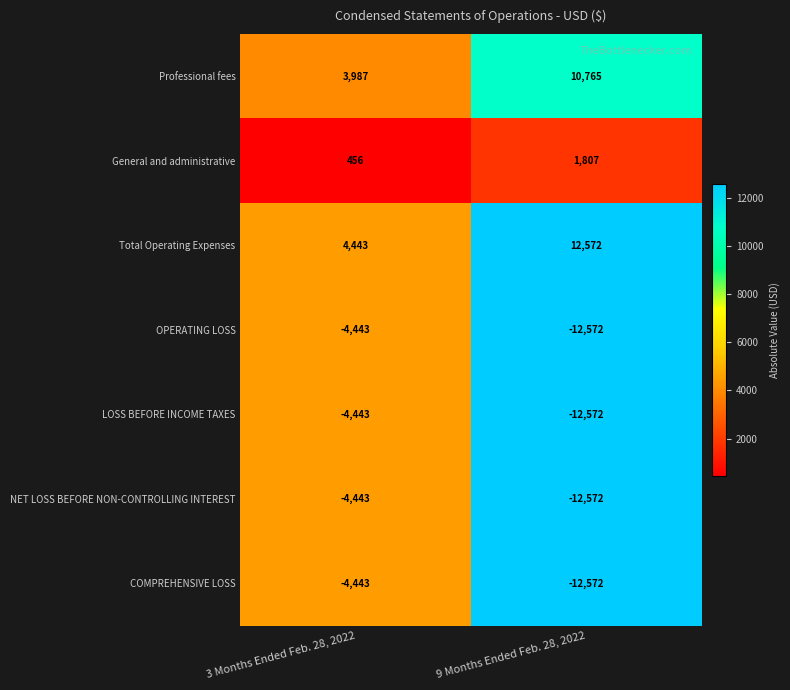

How many series are shown in this chart?

7